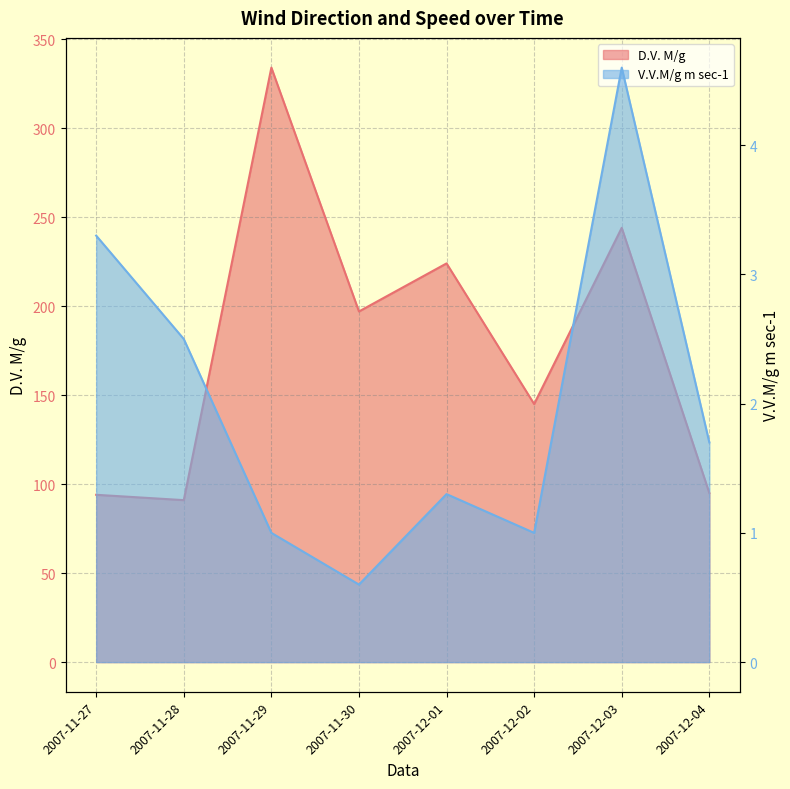

What is the minimum value for D.V. M/g?

91.0